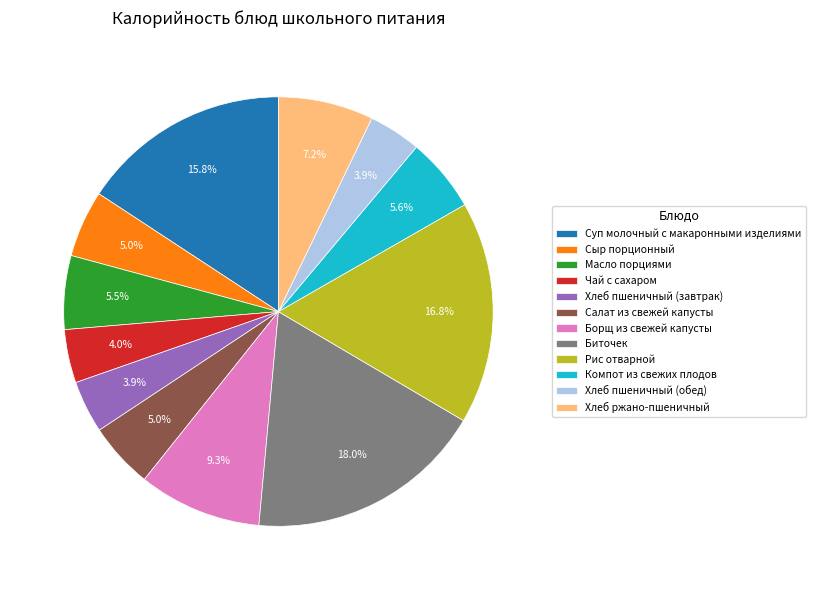

To the nearest percent, what portion does Хлеб ржано-пшеничный represent?

7%